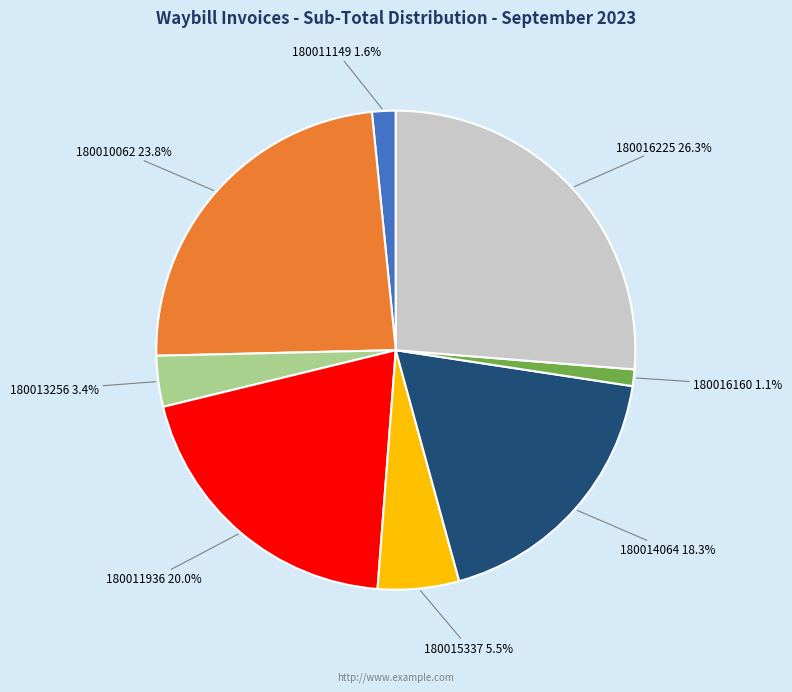

How many slices are in this pie chart?

8